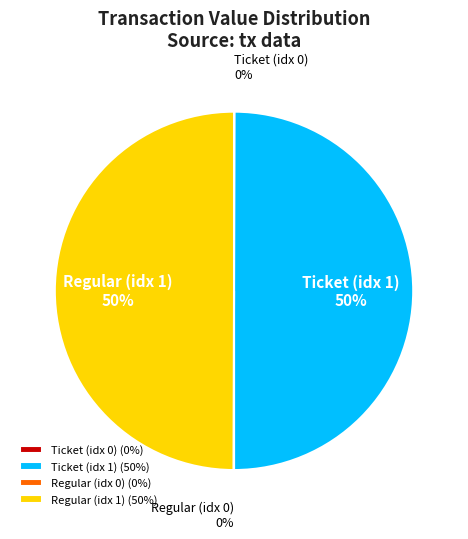

True or false: Regular (idx 1) accounts for 50% of the total.

True